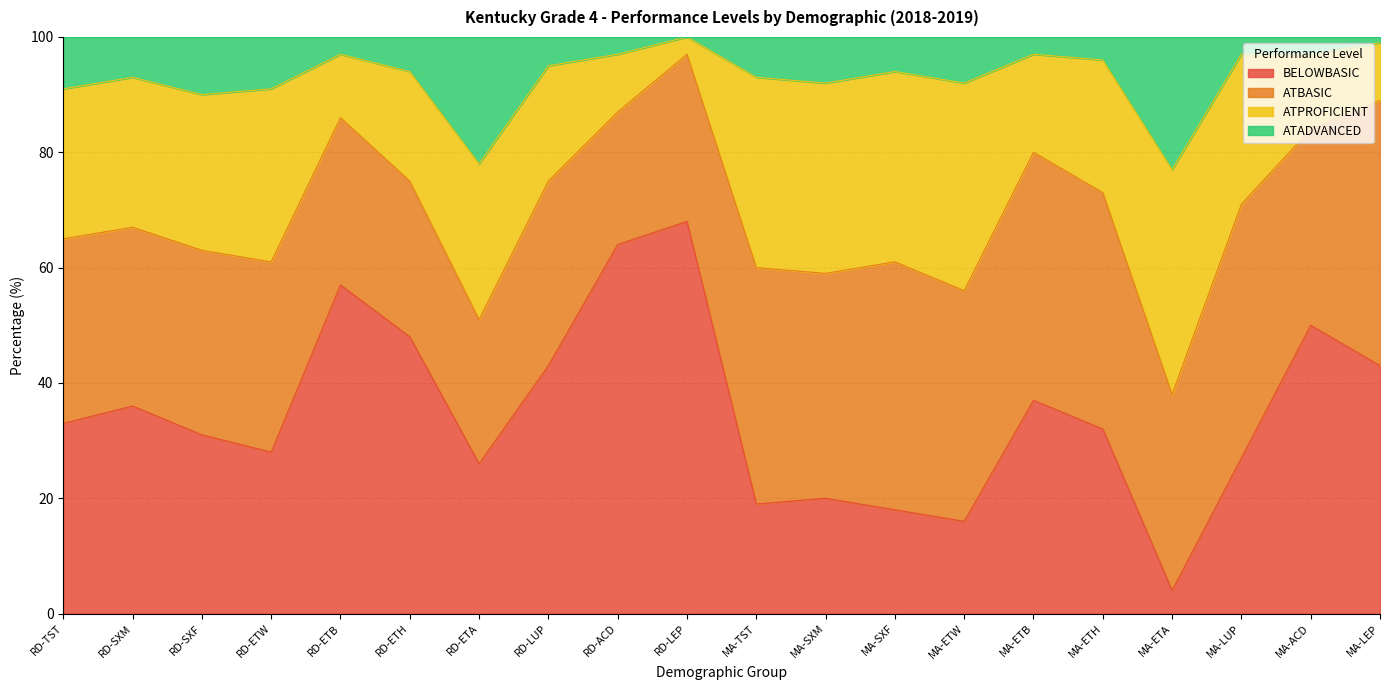

What is the minimum value shown in the chart?

4